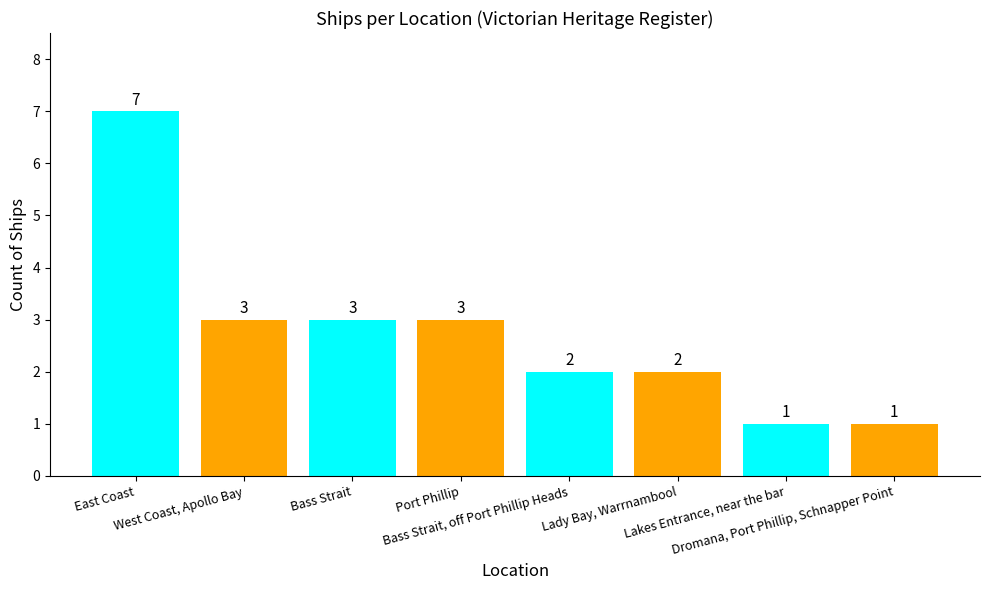

What is the maximum value shown in the chart?

7